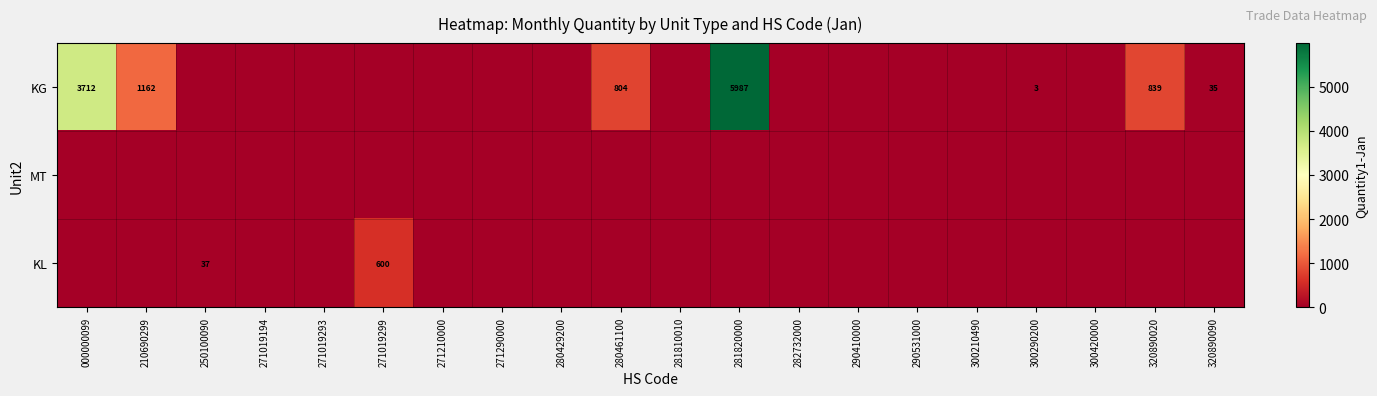

True or false: KL has a value of 62 at 250100090.

False